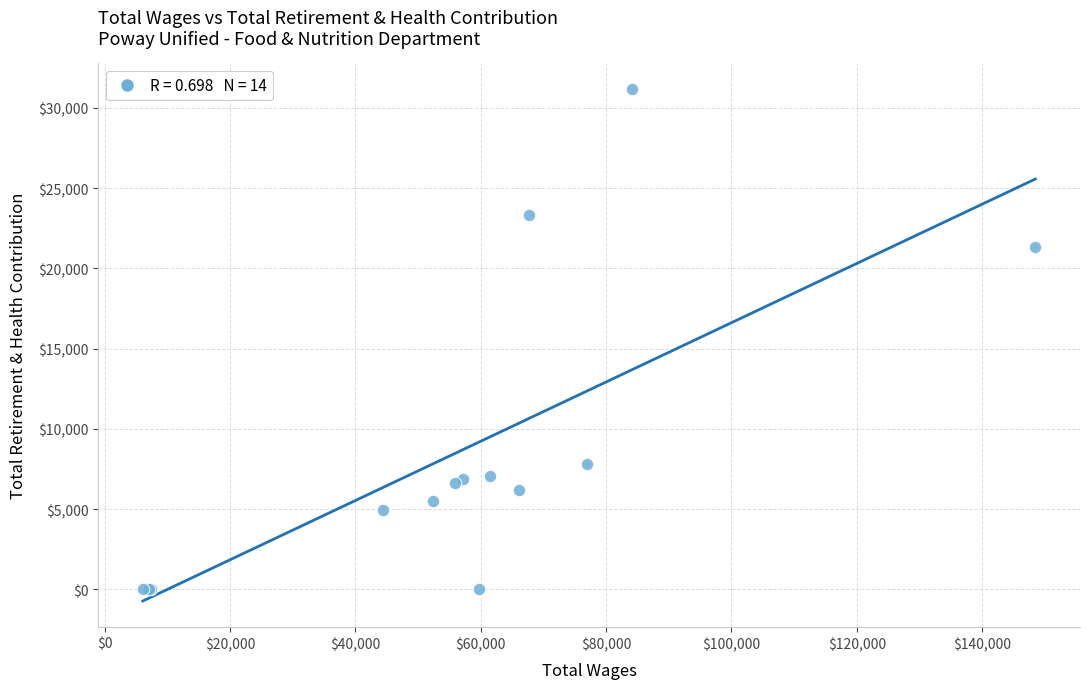

What Y value in the scatter plot is closest to 15591?

21346